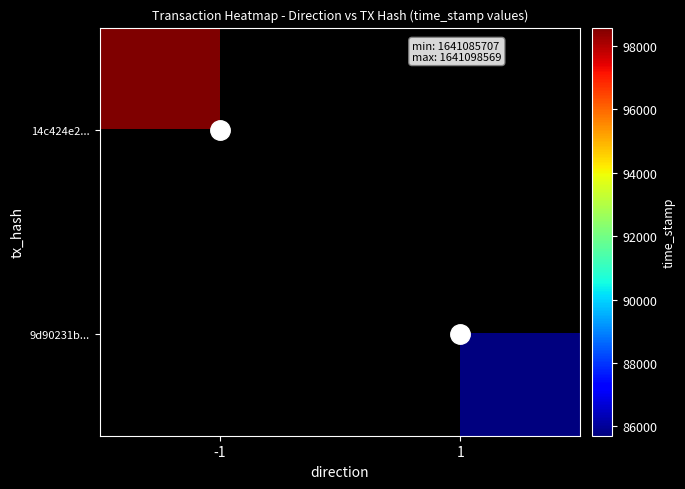

Rank the series by their average value, from highest to lowest.

14c424e2..., 9d90231b...